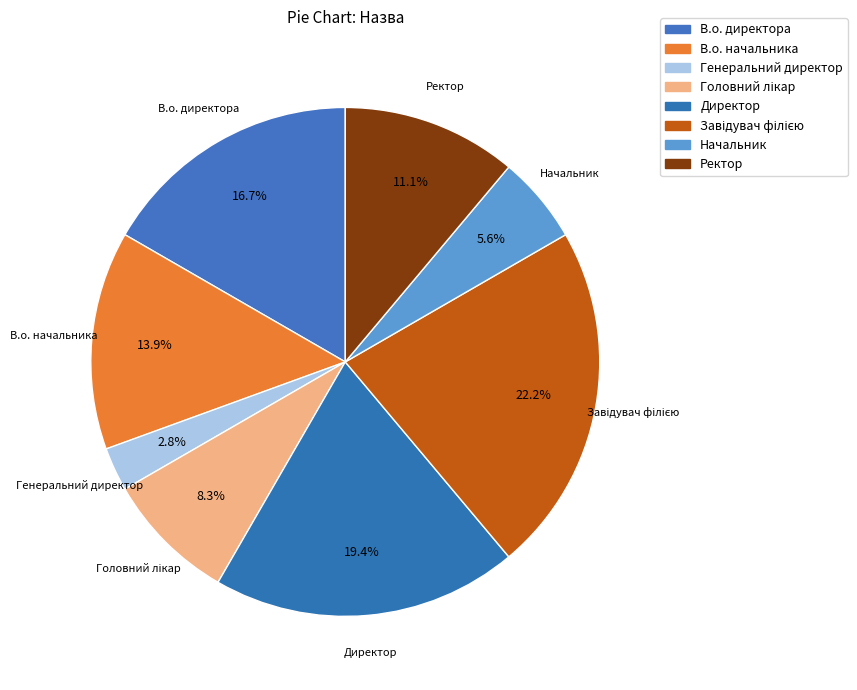

Is it true that Ректор is 11% of the pie?

True